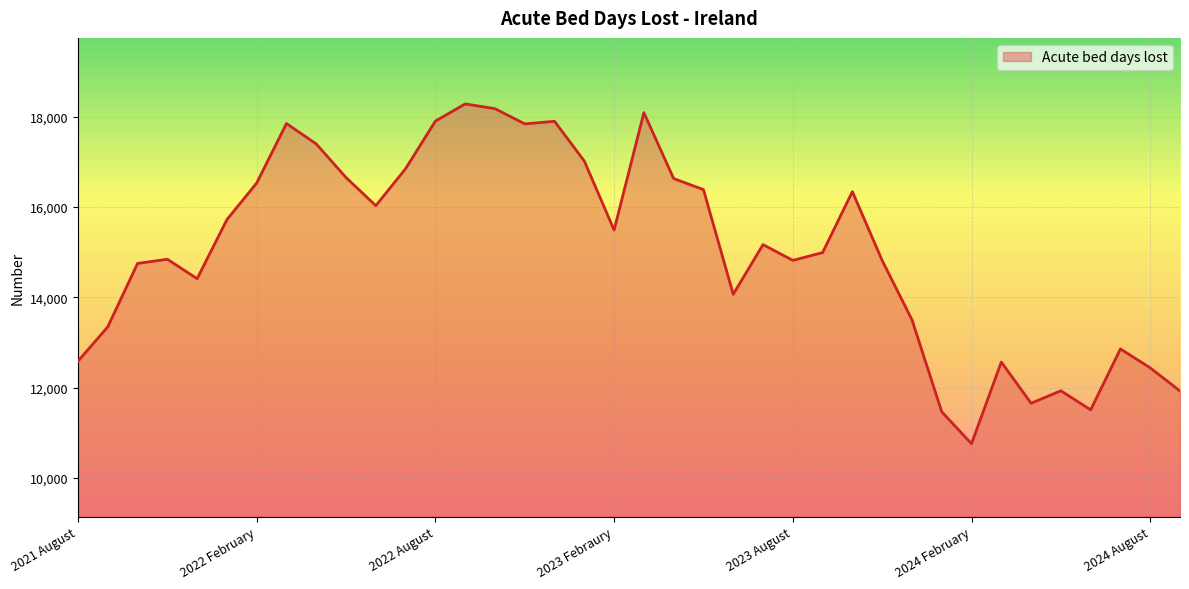

What is the minimum value shown in the chart?

10755